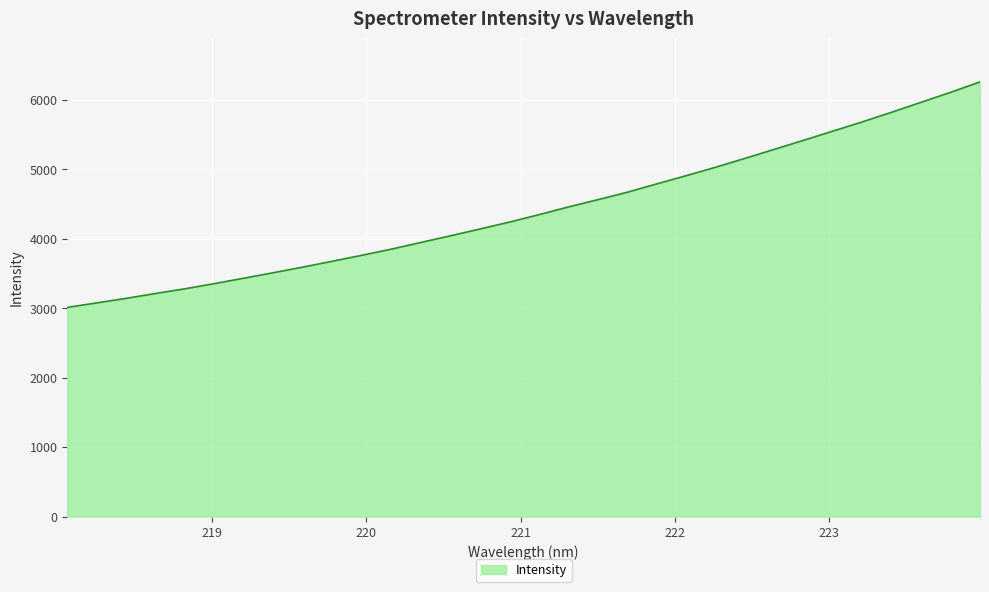

What is the maximum value shown in the chart?

6255.8